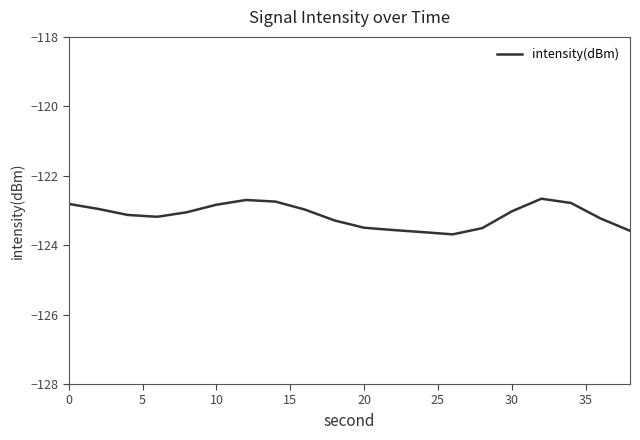

What is the minimum value shown in the chart?

-123.7